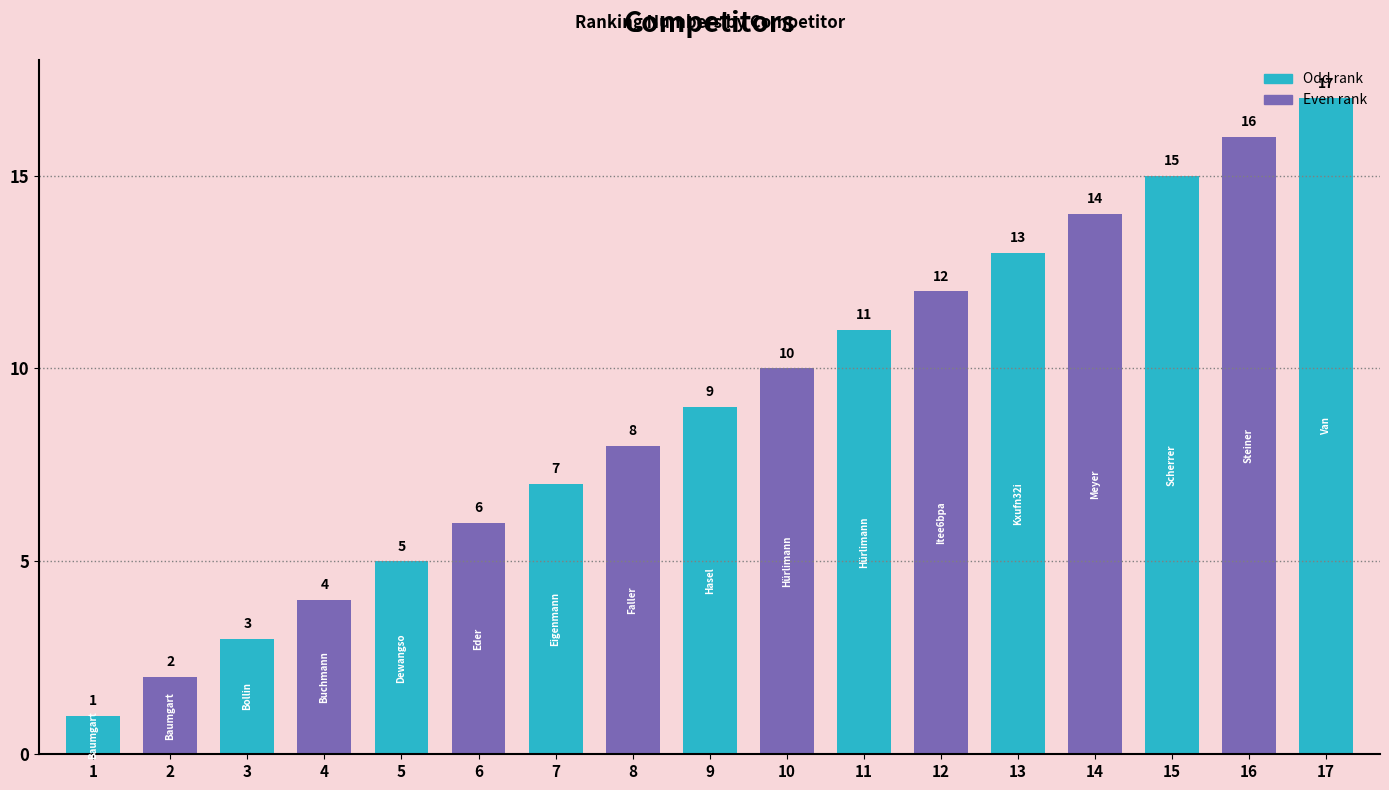

How many bars are there in total?

17